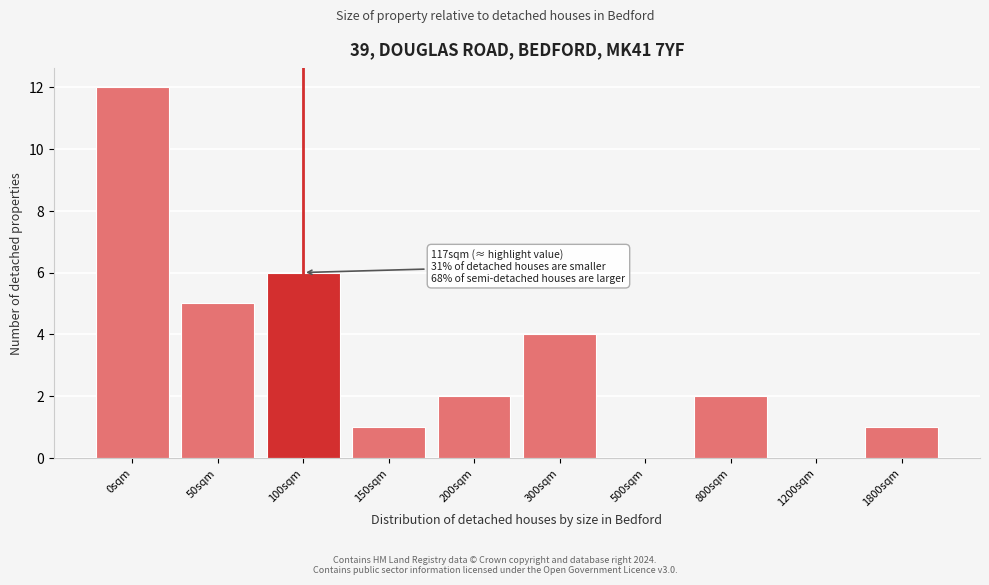

Reading left to right, what are all the values shown in this chart?

0sqm=12	50sqm=5	100sqm=6	150sqm=1	200sqm=2	300sqm=4	500sqm=0	800sqm=2	1200sqm=0	1800sqm=1